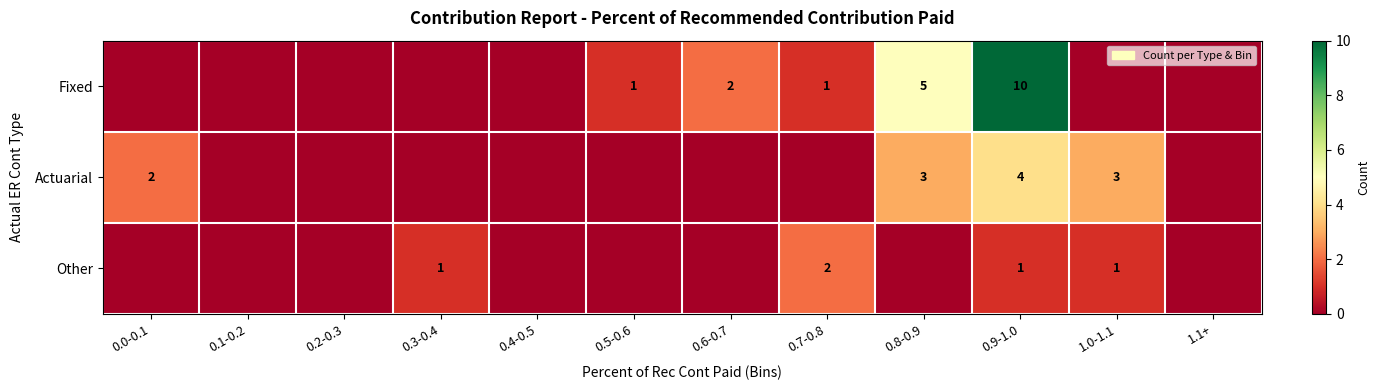

The value of Actuarial at 0.0-0.1 is 2. True or false?

True